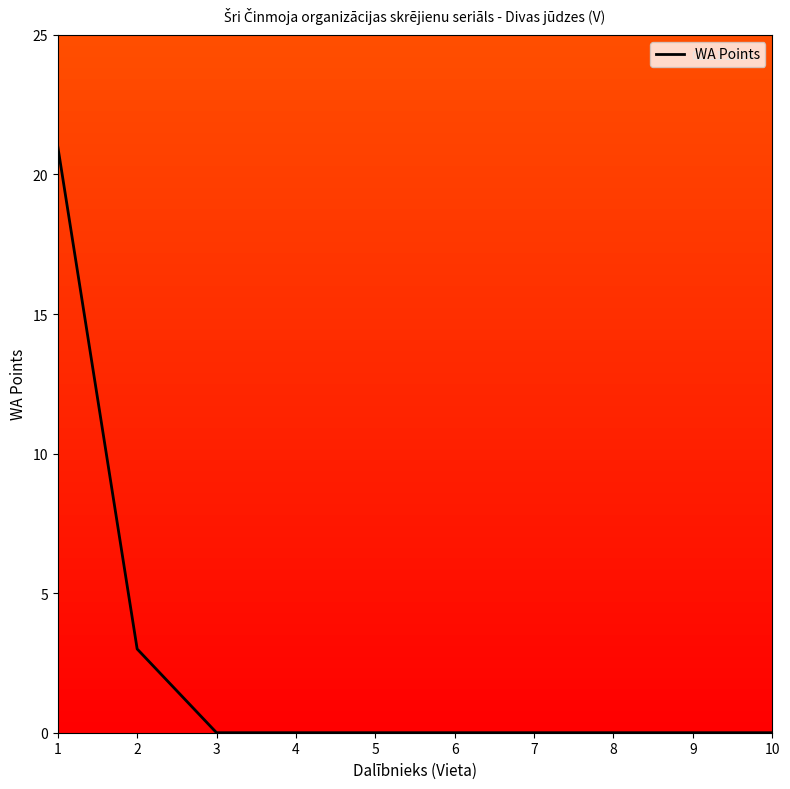

Does the chart have visible grid lines?

No